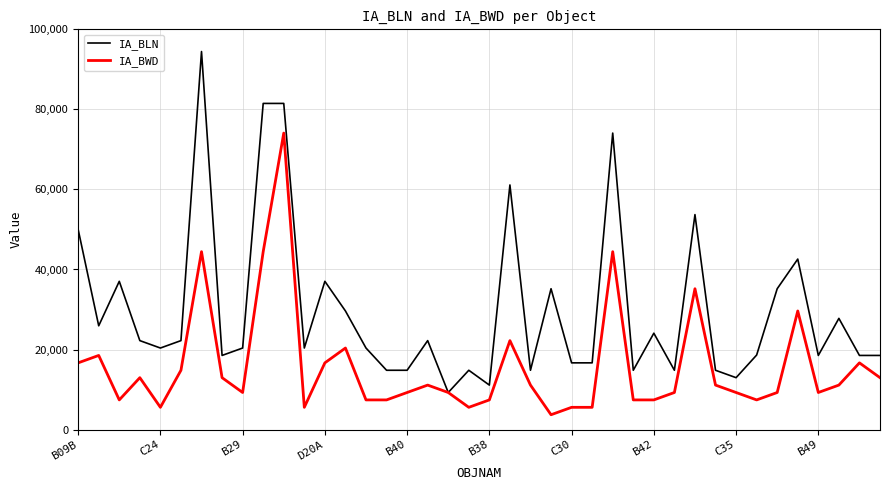

Which series has the largest range (max minus min)?

IA_BLN